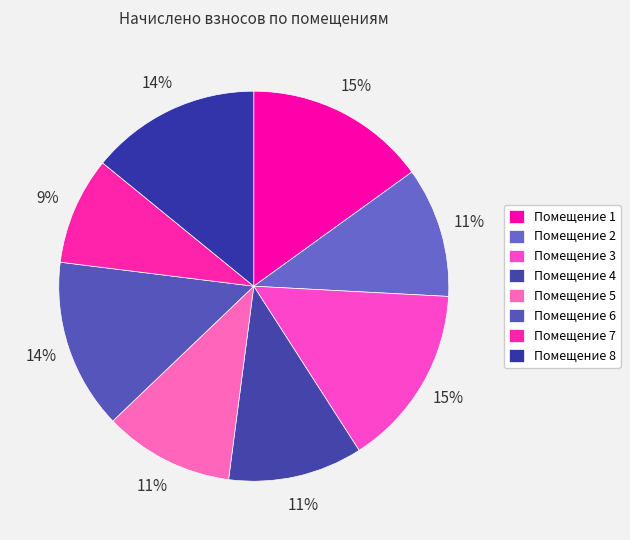

To the nearest percent, what is the average slice percentage?

12%